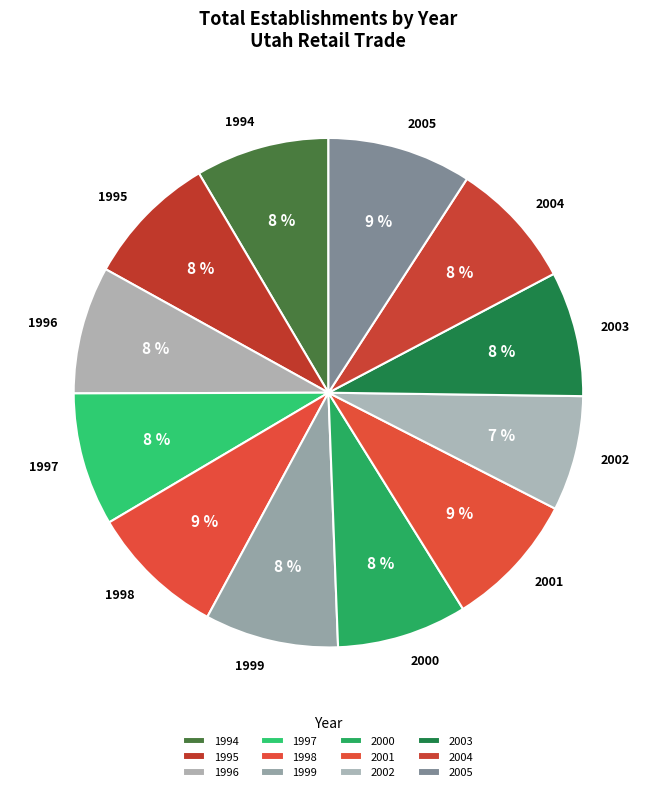

What percentage is the 2001 slice, to the nearest percent?

9%